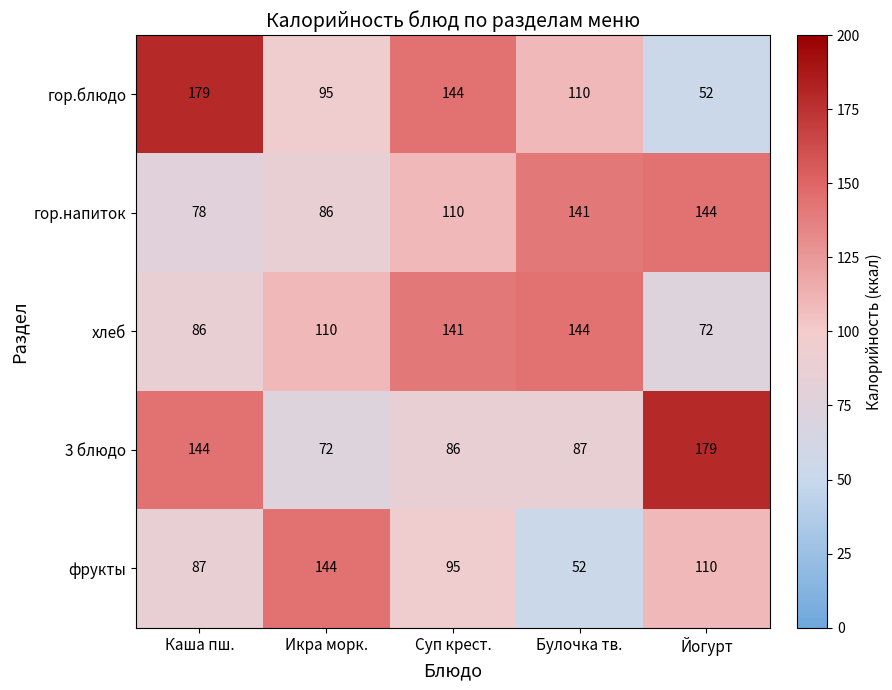

Rank the series at Булочка тв. from lowest to highest value.

фрукты, 3 блюдо, гор.блюдо, гор.напиток, хлеб